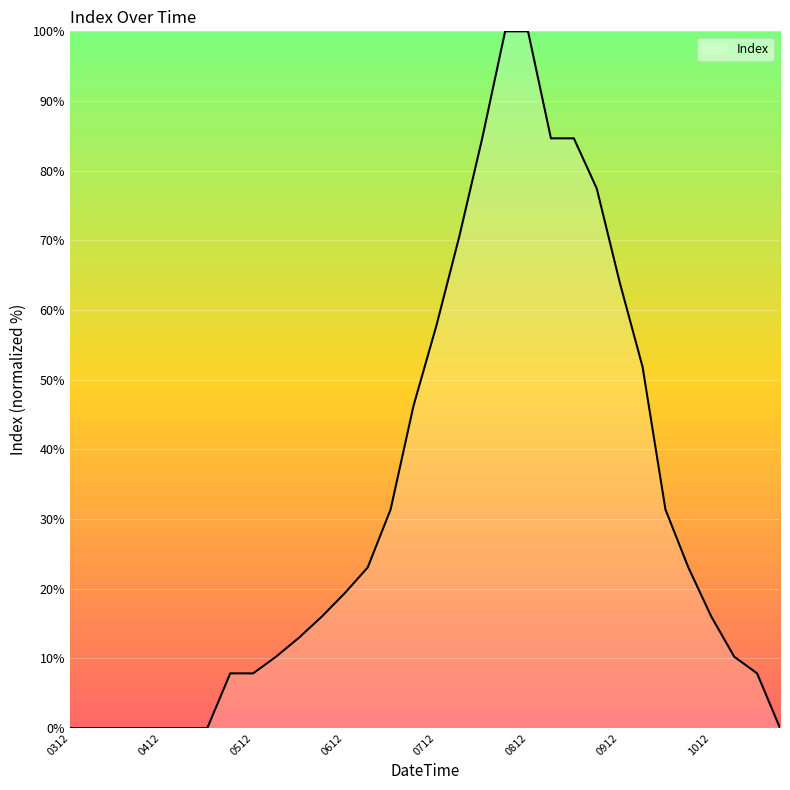

What is the difference between the maximum and minimum values?

100.0